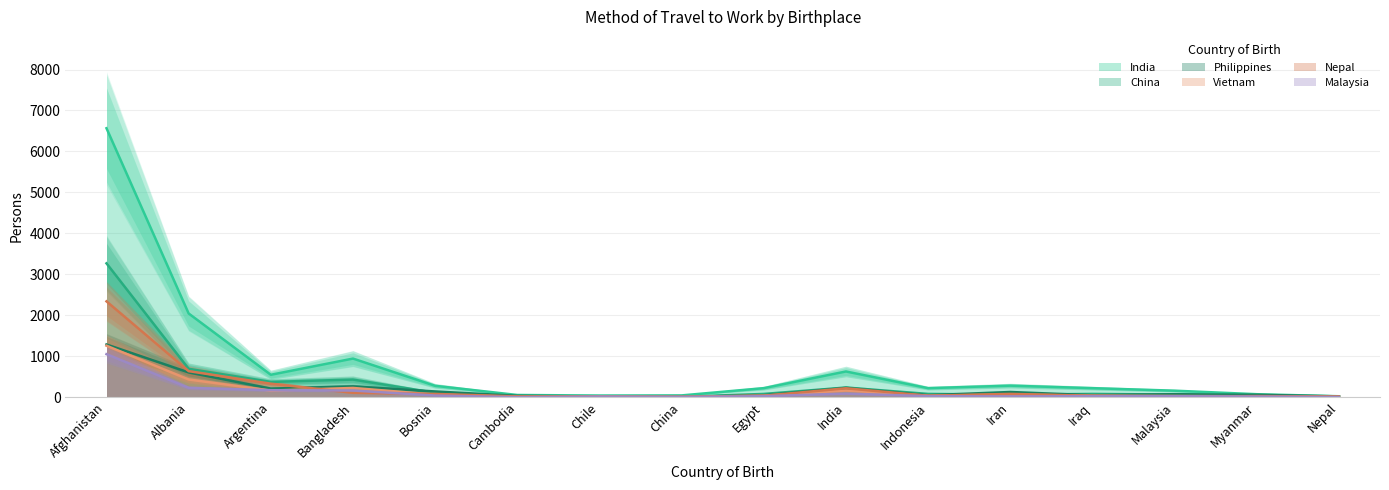

What is the spread (max minus min) of values at Argentina?

385